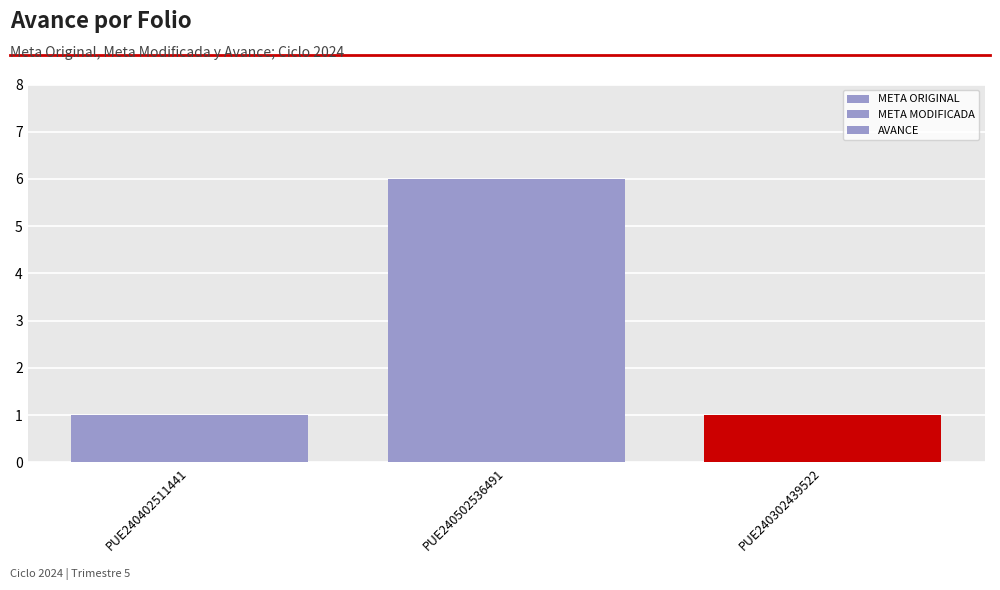

What is the value of the META ORIGINAL bar at the 3rd from the left?

1